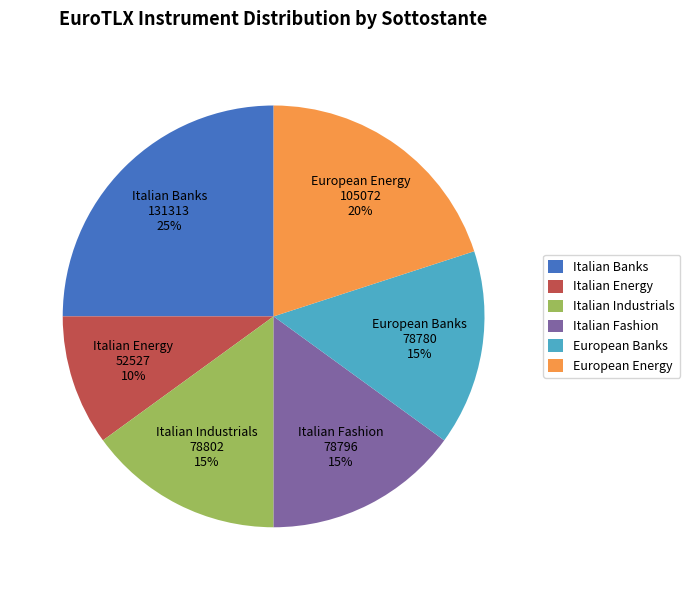

To the nearest percent, what portion does European Energy represent?

20%